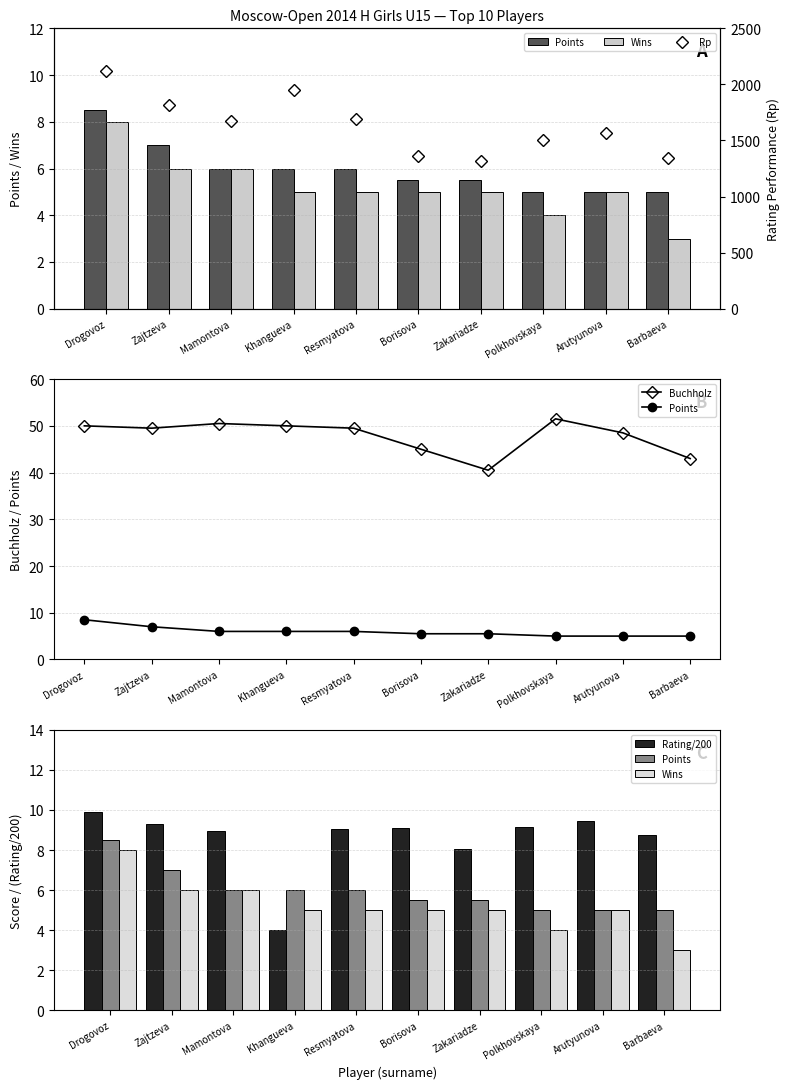

List the labels in order of Rating/200 value, largest first.

Drogovoz, Arutyunova, Zajtzeva, Polkhovskaya, Borisova, Resmyatova, Mamontova, Barbaeva, Zakariadze, Khangueva